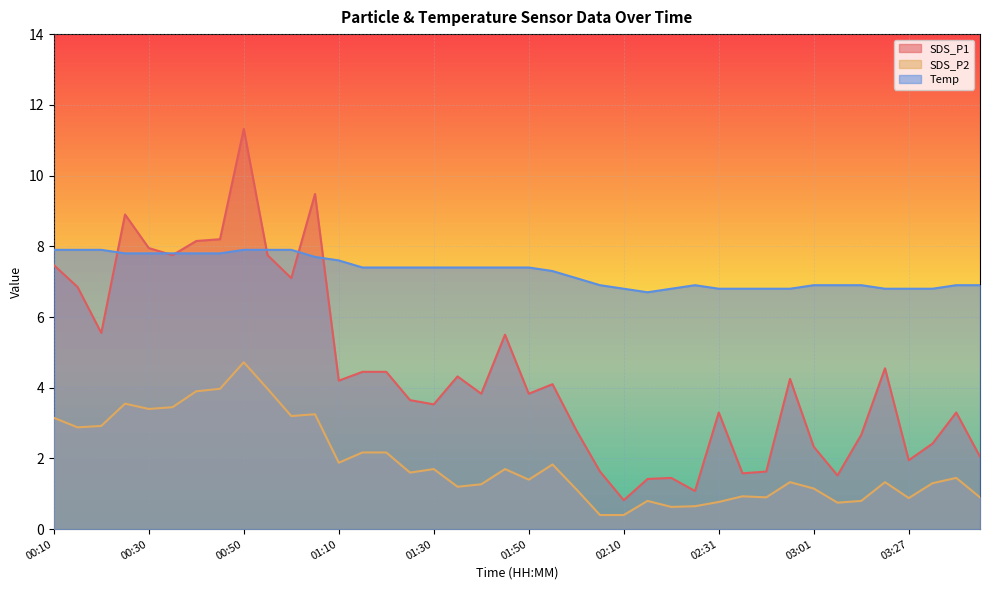

What is the difference between the maximum and minimum values in the SDS_P2 series?

4.3